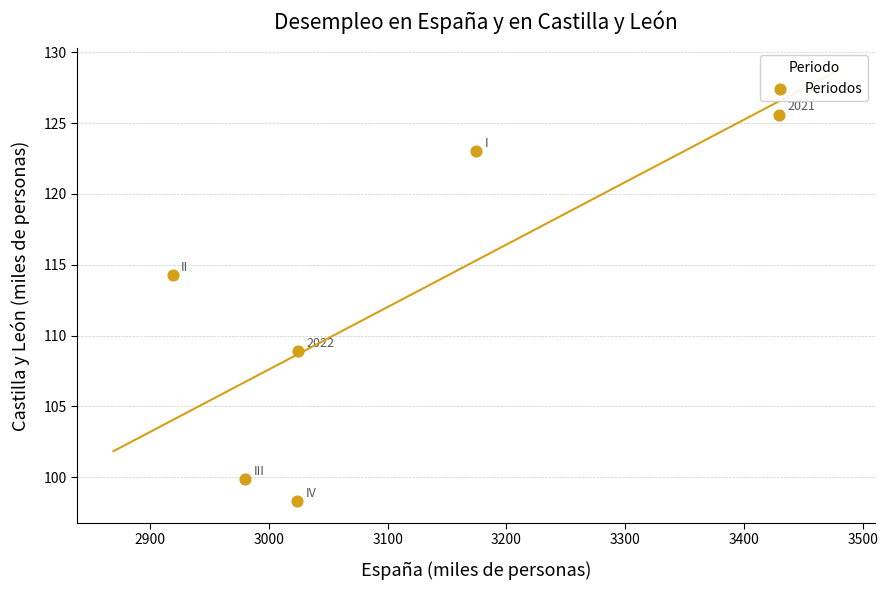

What Y value in the scatter plot is closest to 111?

108.9